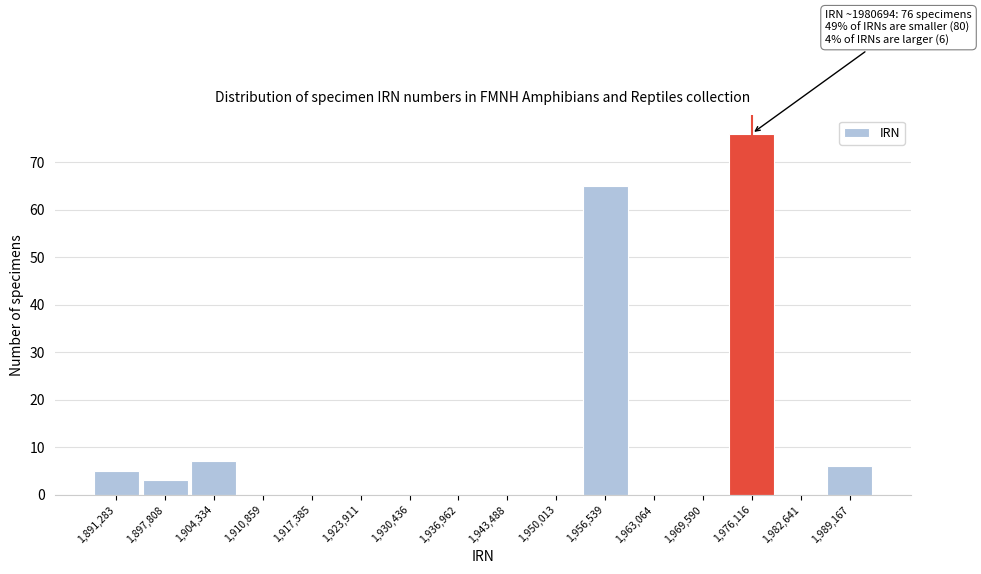

Reading left to right, transcribe all the data shown in this chart.

1,891,283=5	1,897,808=3	1,904,334=7	1,910,859=0	1,917,385=0	1,923,911=0	1,930,436=0	1,936,962=0	1,943,488=0	1,950,013=0	1,956,539=65	1,963,064=0	1,969,590=0	1,976,116=76	1,982,641=0	1,989,167=6